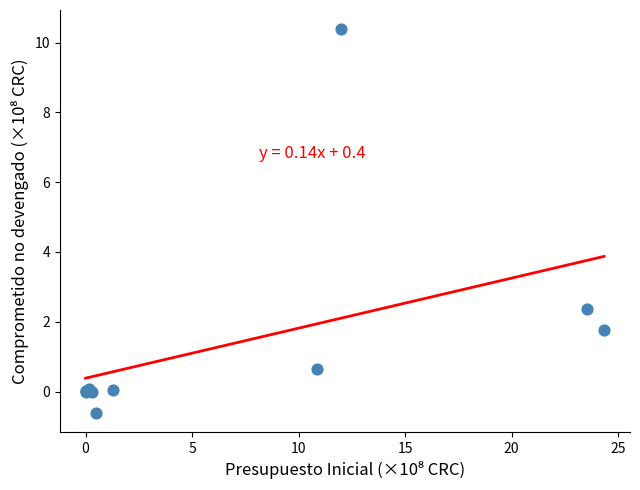

What Y value in the scatter plot is closest to 4?

2.4